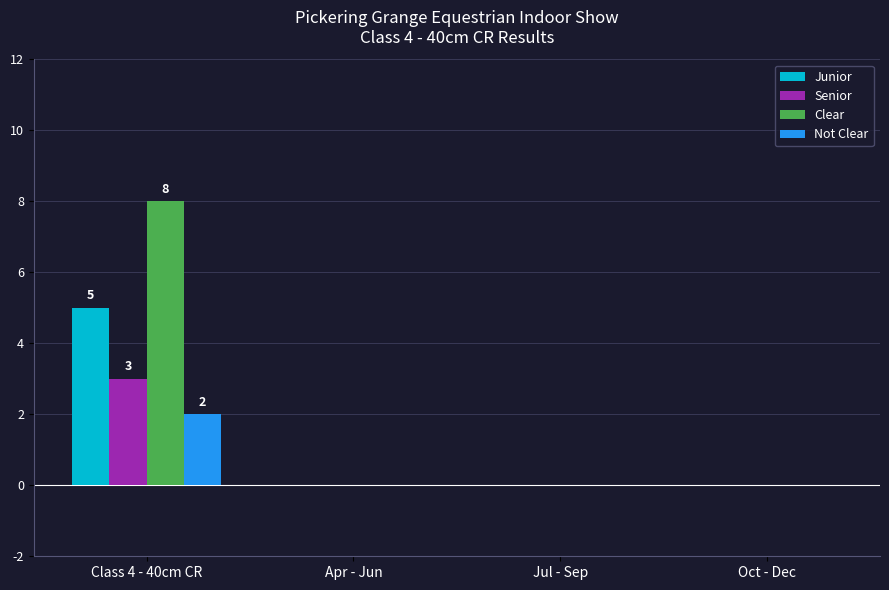

True or false: Not Clear has a value of 0 at Apr - Jun.

True